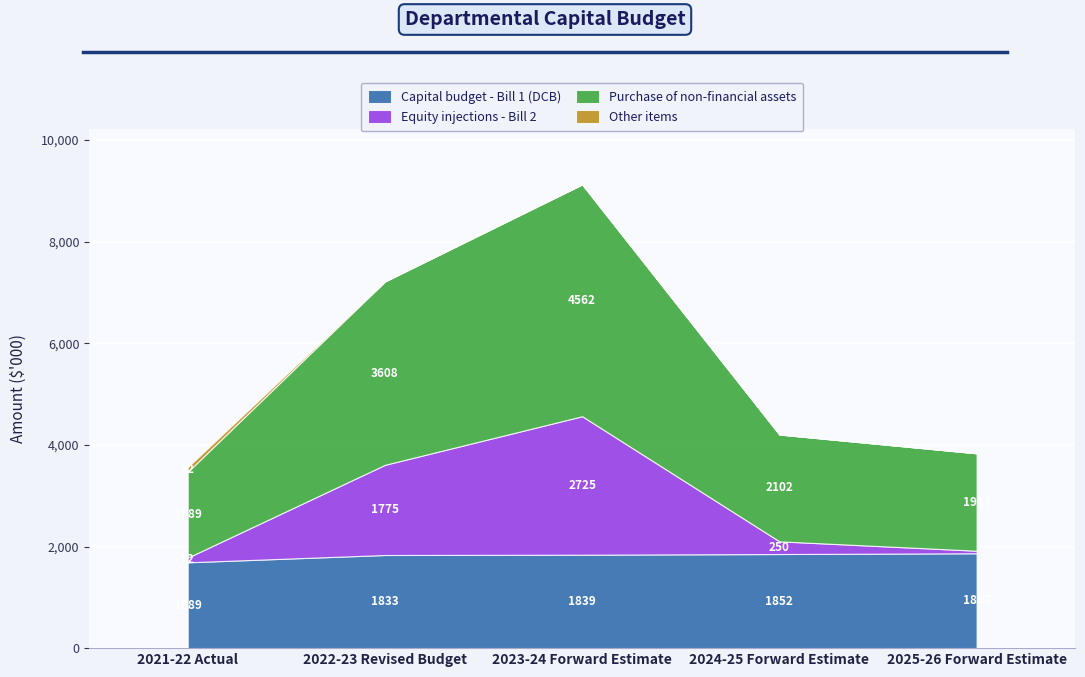

What is the sum of the Capital budget - Bill 1 (DCB) values at 2021-22 Actual and 2024-25 Forward Estimate?

3541